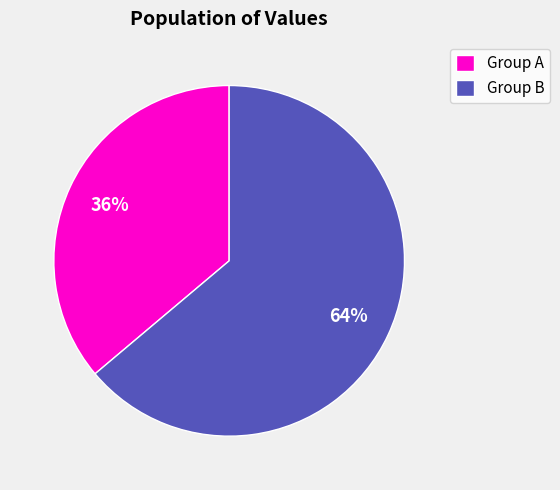

To the nearest percent, what is the combined percentage of Group B and Group A?

100%